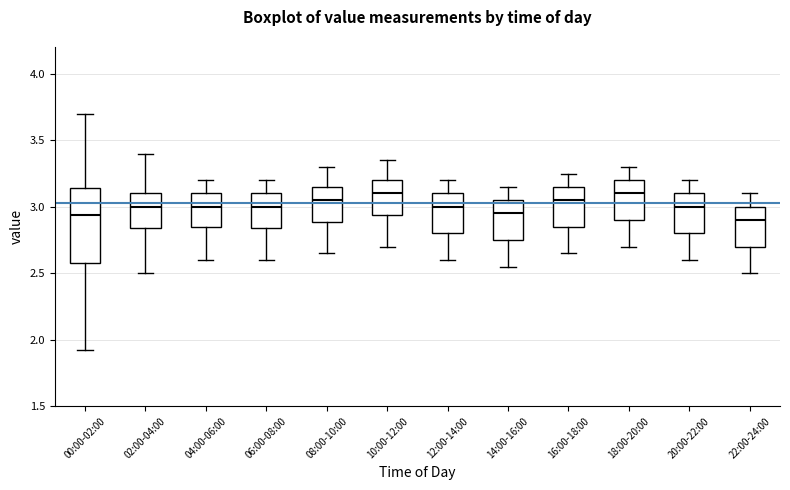

Reading left to right, transcribe this box plot: for each box, give where its median line is, the range the box spans, and where its two whiskers end, as read against the y-axis. The values are not printed on the chart, so give them approximately, as read against the axis.

00:00-02:00: median 2.95, box 2.60 to 3.15, whiskers 1.90 to 3.70
02:00-04:00: median 3.00, box 2.85 to 3.10, whiskers 2.50 to 3.40
04:00-06:00: median 3.00, box 2.85 to 3.10, whiskers 2.60 to 3.20
06:00-08:00: median 3.00, box 2.85 to 3.10, whiskers 2.60 to 3.20
08:00-10:00: median 3.05, box 2.90 to 3.15, whiskers 2.65 to 3.30
10:00-12:00: median 3.10, box 2.95 to 3.20, whiskers 2.70 to 3.35
12:00-14:00: median 3.00, box 2.80 to 3.10, whiskers 2.60 to 3.20
14:00-16:00: median 2.95, box 2.75 to 3.05, whiskers 2.55 to 3.15
16:00-18:00: median 3.05, box 2.85 to 3.15, whiskers 2.65 to 3.25
18:00-20:00: median 3.10, box 2.90 to 3.20, whiskers 2.70 to 3.30
20:00-22:00: median 3.00, box 2.80 to 3.10, whiskers 2.60 to 3.20
22:00-24:00: median 2.90, box 2.70 to 3.00, whiskers 2.50 to 3.10